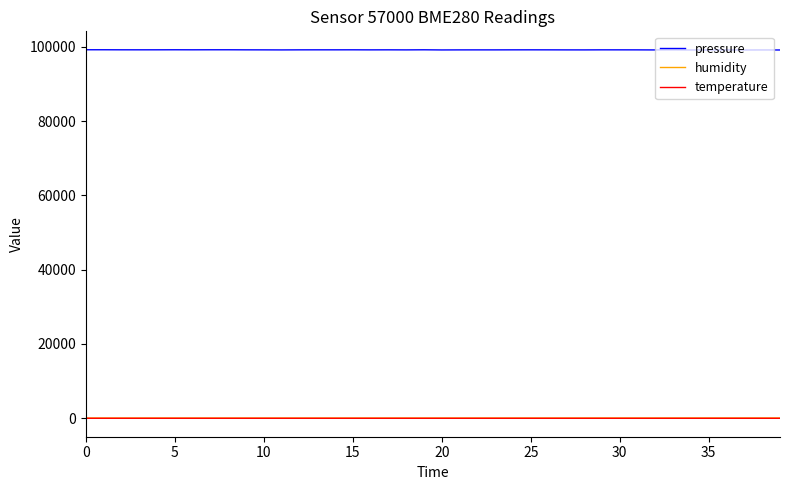

What is the maximum value shown in the chart?

99208.5